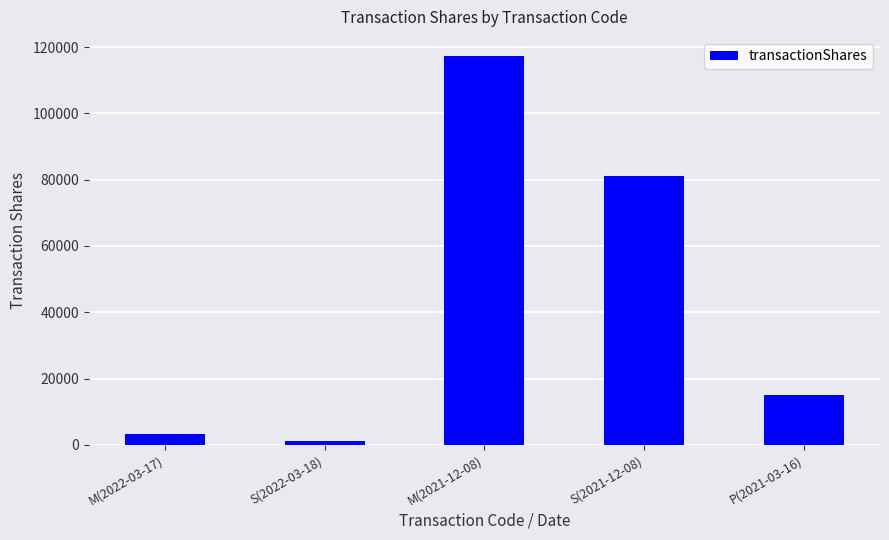

The value at S(2021-12-08) is 81246. True or false?

True